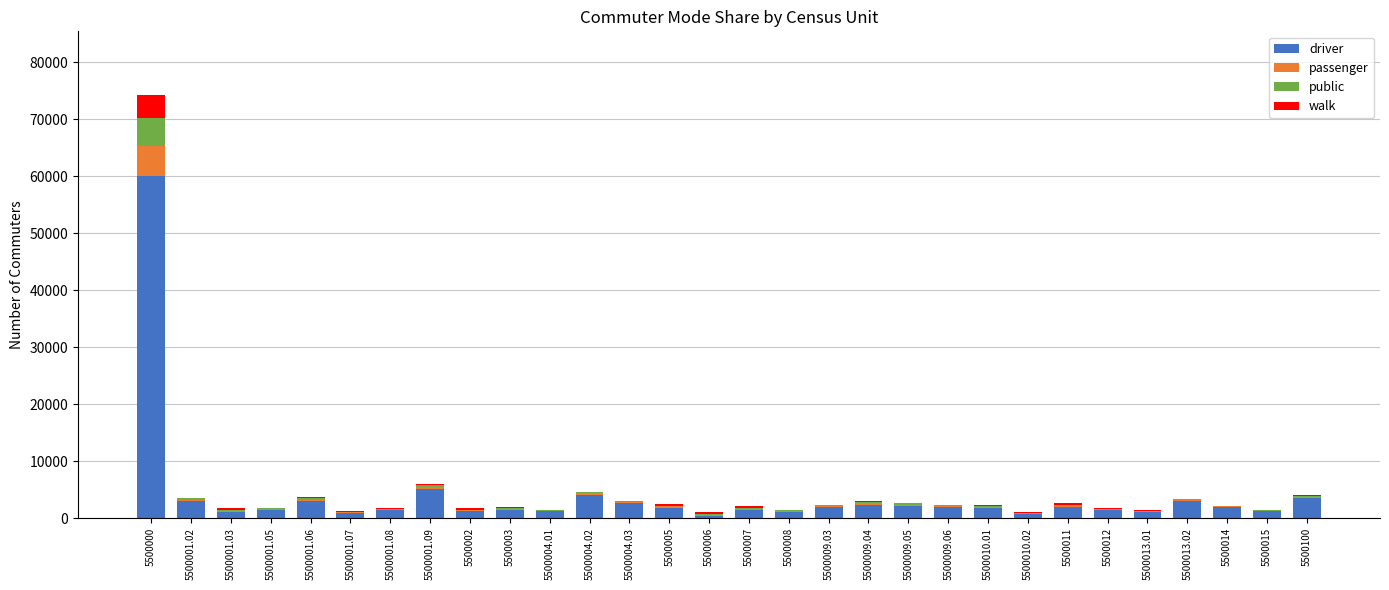

At which category is the sum across all series the highest?

5500000